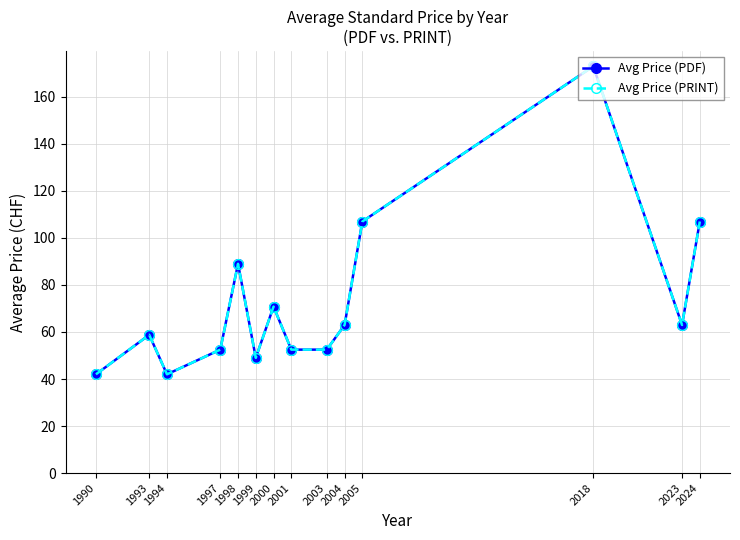

True or false: Avg Price (PRINT) and Avg Price (PDF) cross at least once.

False